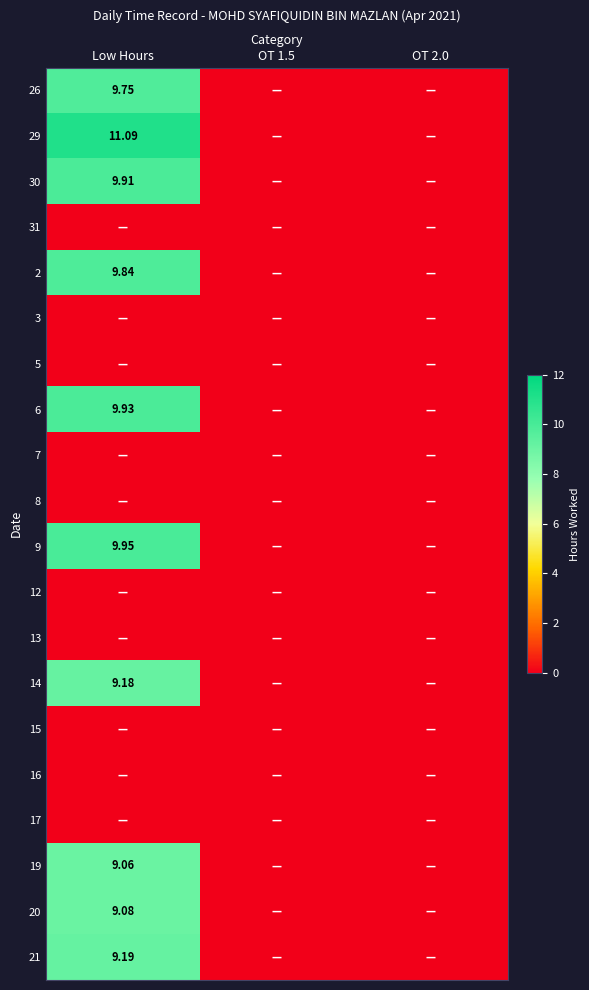

The 26 series shows 0.0 at OT 1.5. True or false?

True